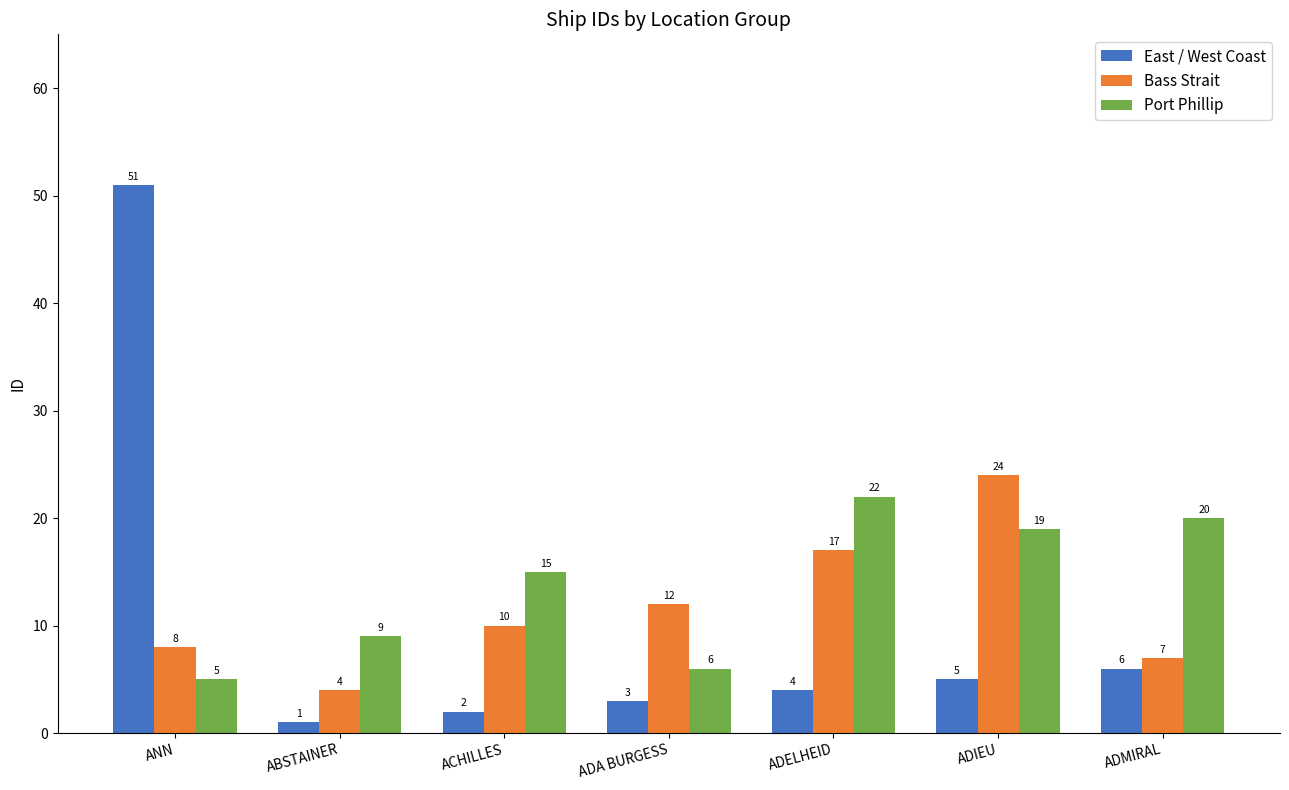

What is the difference between the highest and lowest values at ADIEU?

19